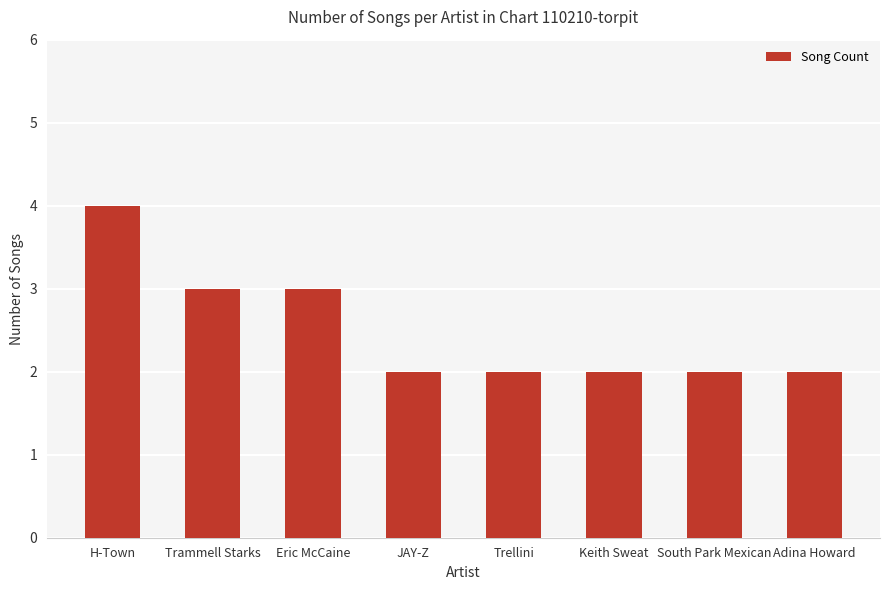

What is the ratio of the value at JAY-Z to the value at South Park Mexican?

1.0